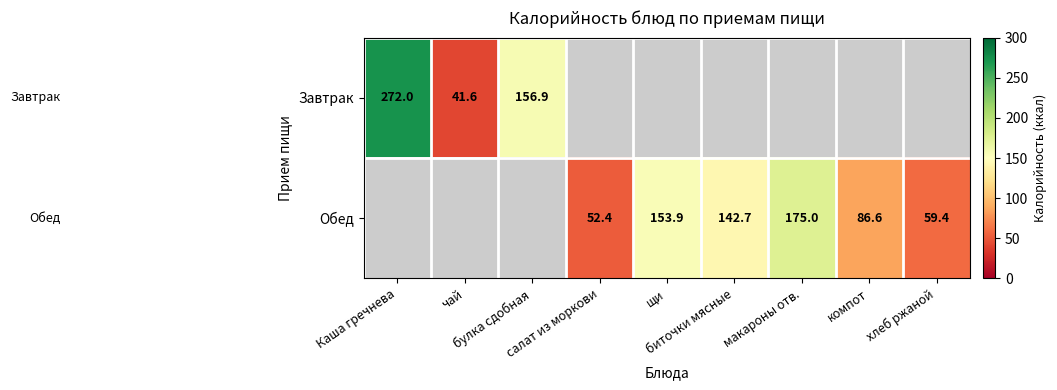

Rank the categories by Завтрак value from highest to lowest.

Каша гречнева, булка сдобная, салат из моркови, щи, биточки мясные, макароны отв., компот, хлеб ржаной, чай